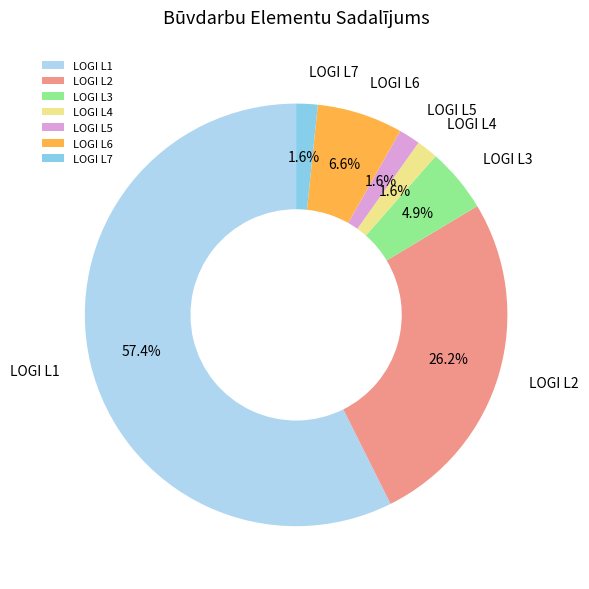

What is the largest slice in the pie chart?

LOGI L1